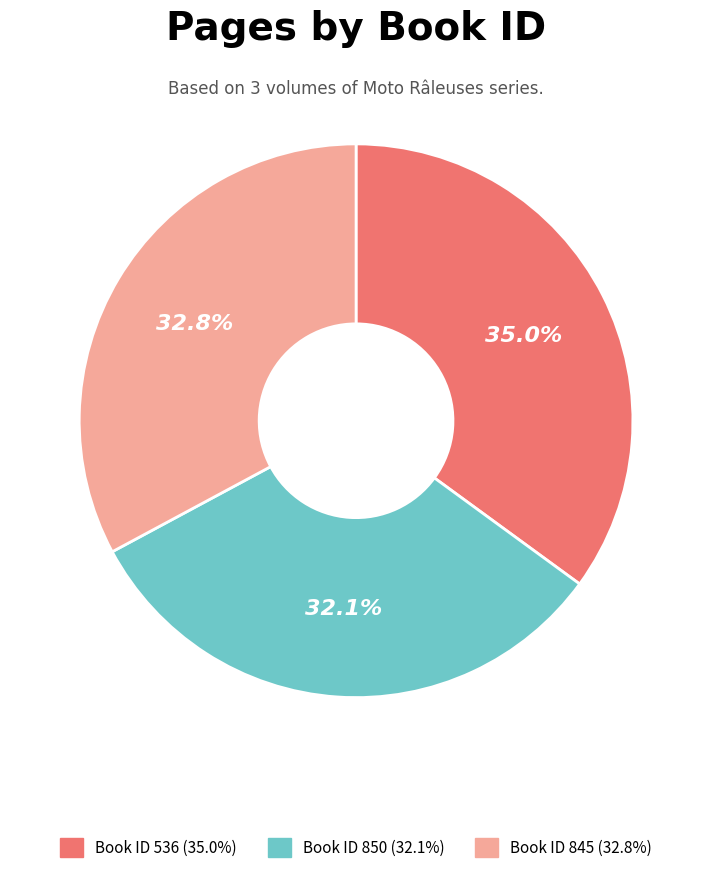

Is there a majority slice in this chart?

No